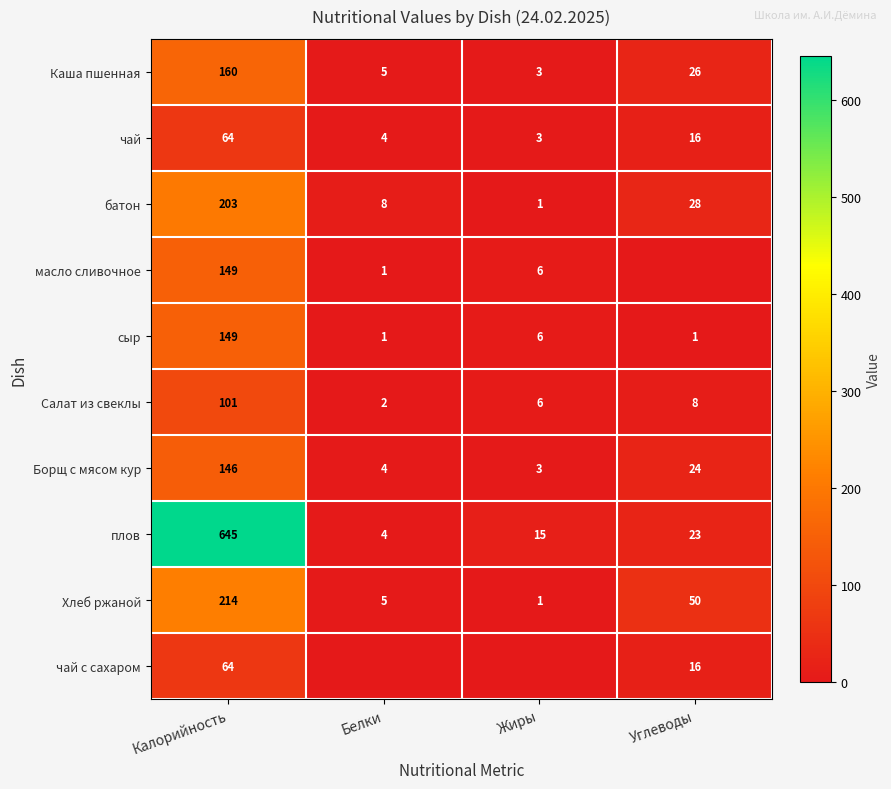

At which label is плов closest to 324?

Углеводы